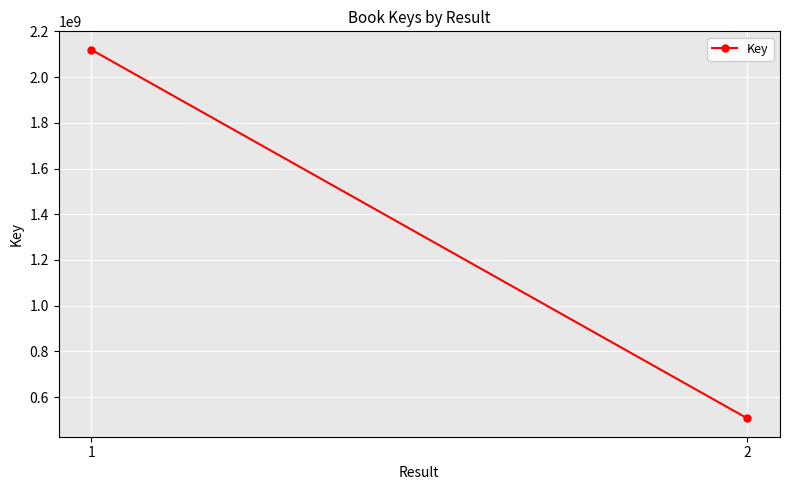

Rank the categories by value from highest to lowest.

1, 2